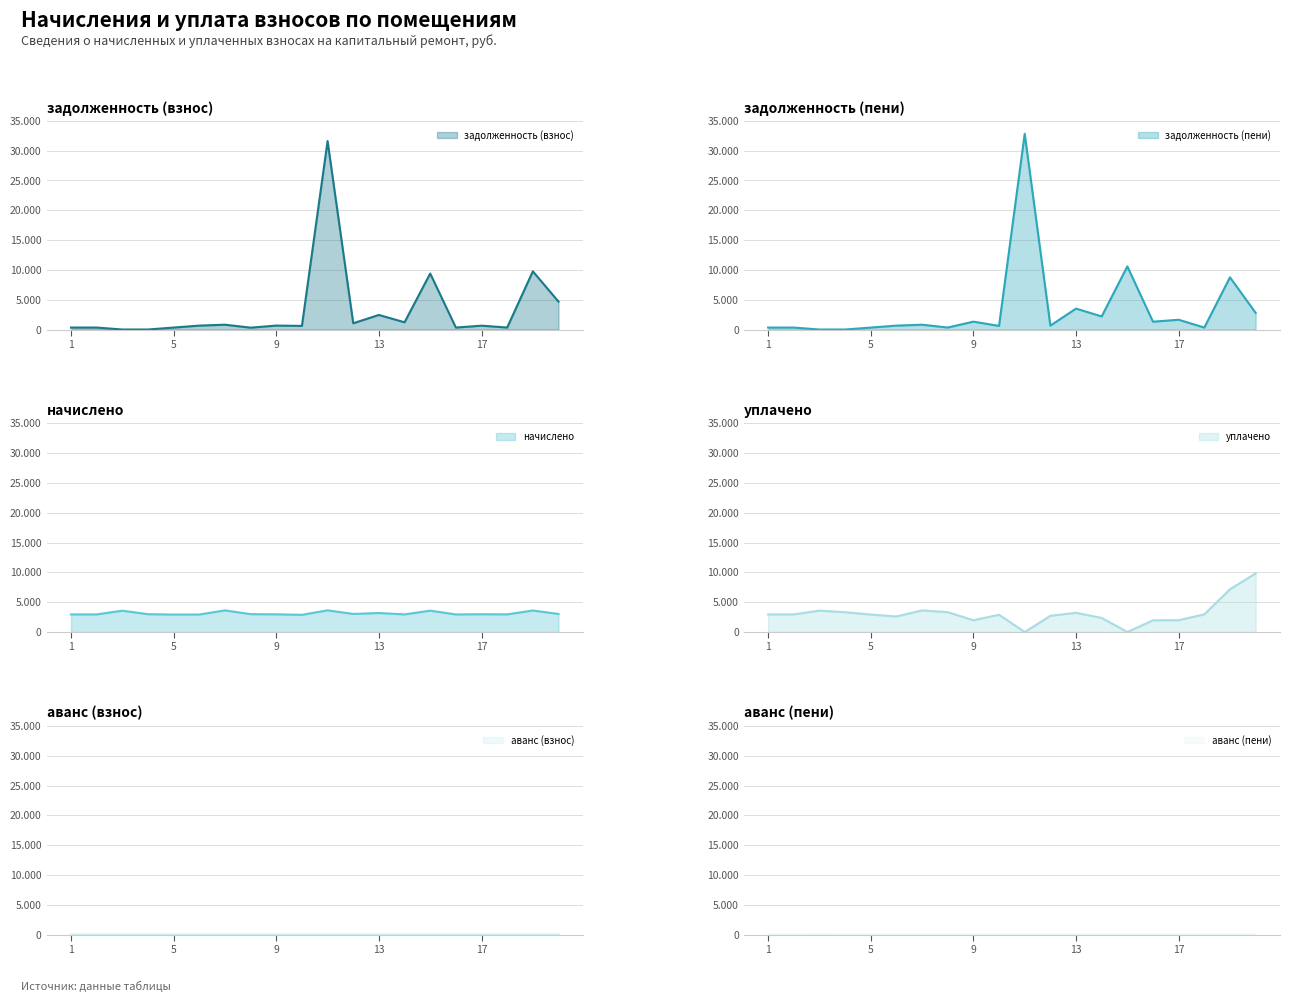

At which category does уплачено reach its first local peak?

3